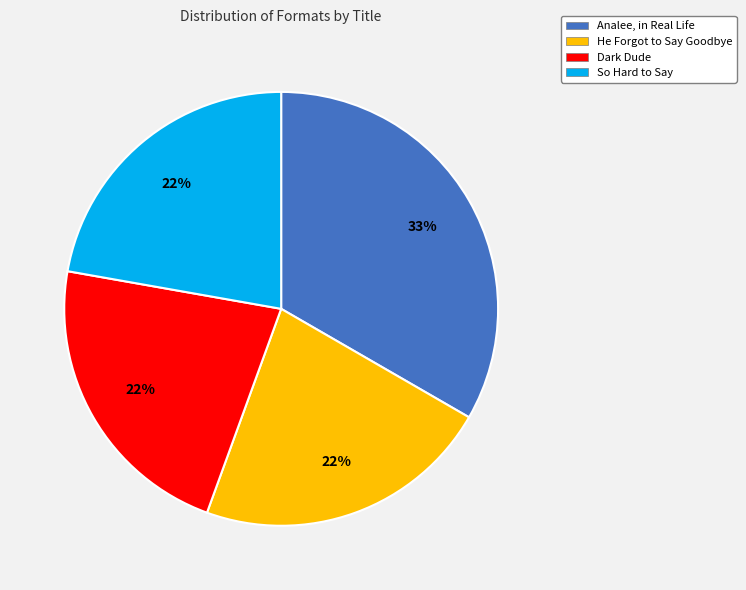

Approximately how many times larger is the value at He Forgot to Say Goodbye compared to So Hard to Say?

1.0